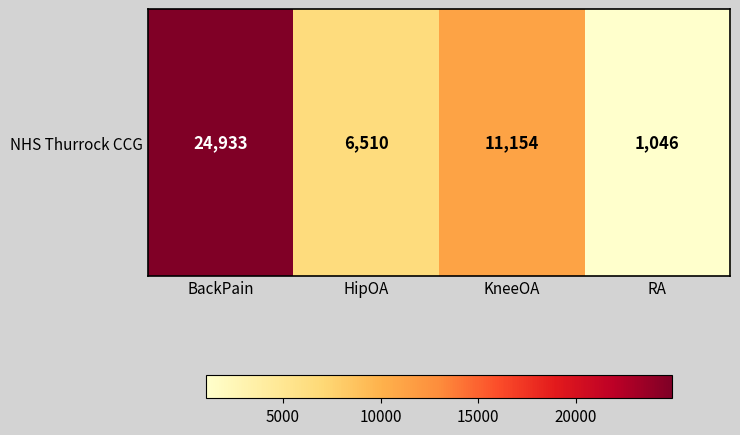

Reading right to left, what are all the values shown in this chart?

1046	11154	6510	24933